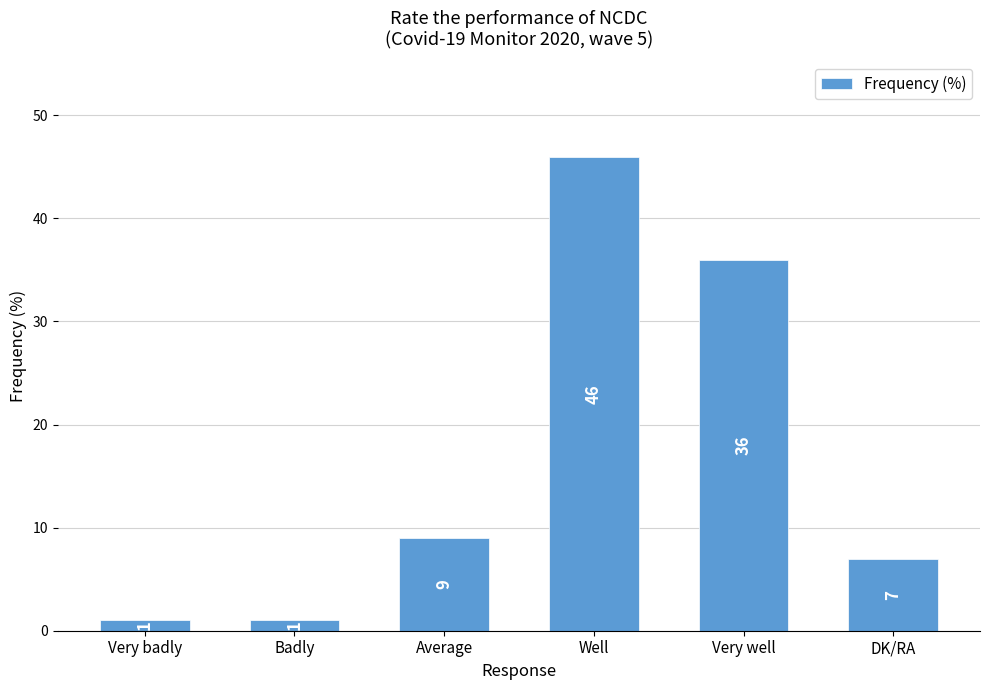

How many bars are there in total?

6